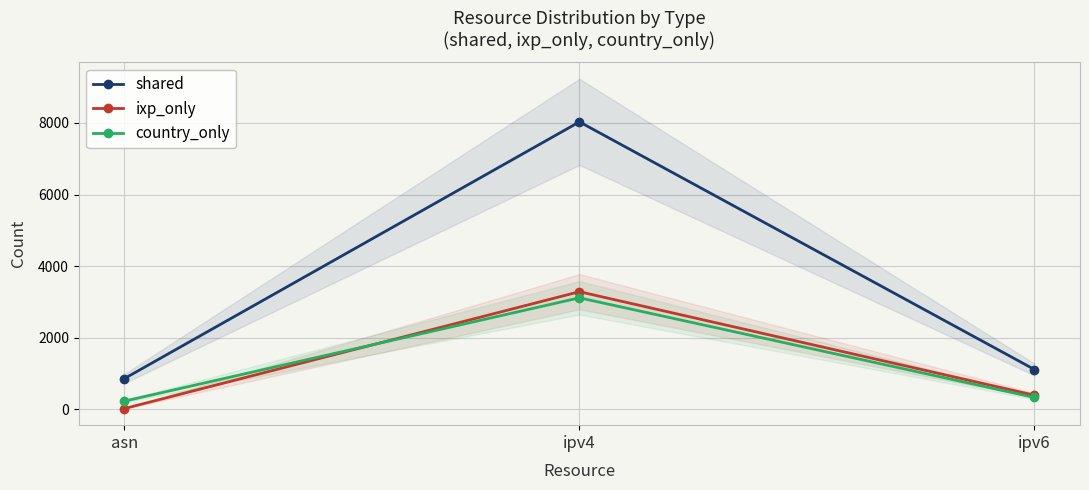

Does the chart display data point markers on the line(s)?

Yes